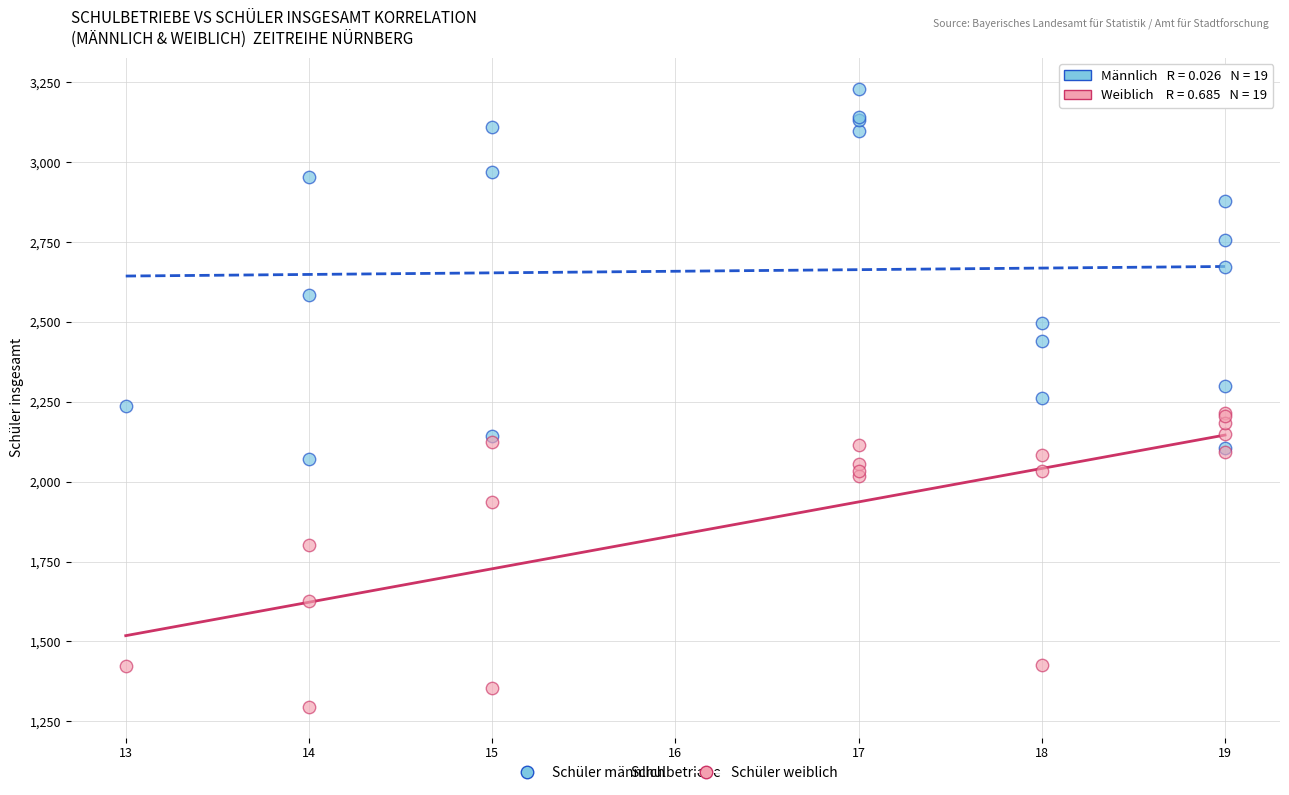

In the Schüler weiblich series, what Y value is closest to 1755?

1803